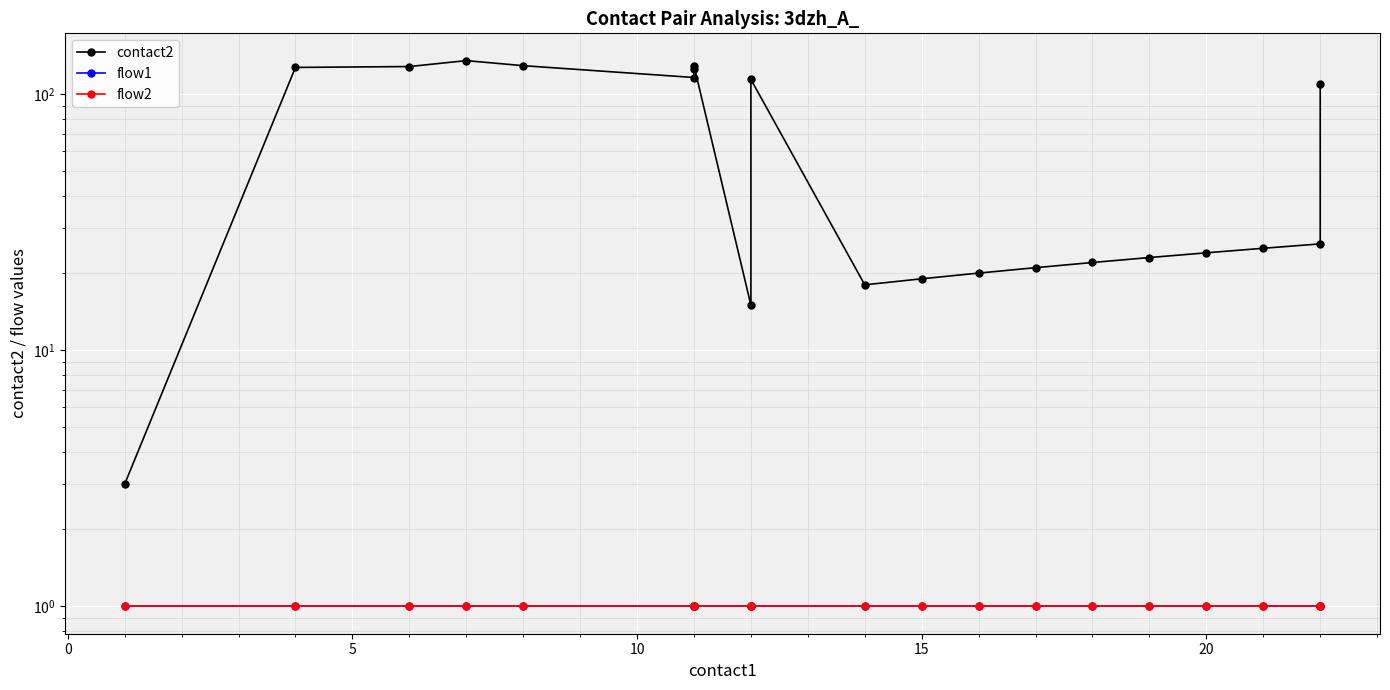

Is this an area chart (filled region under the line)?

No